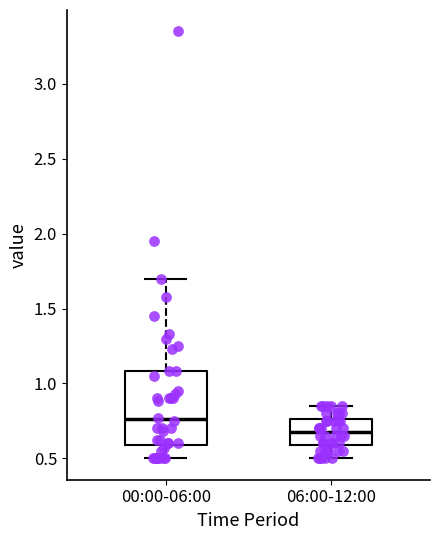

Where does the median line of the box for 00:00-06:00 sit on the y-axis? The values are not printed on the chart, so give them approximately, as read against the axis.

0.75